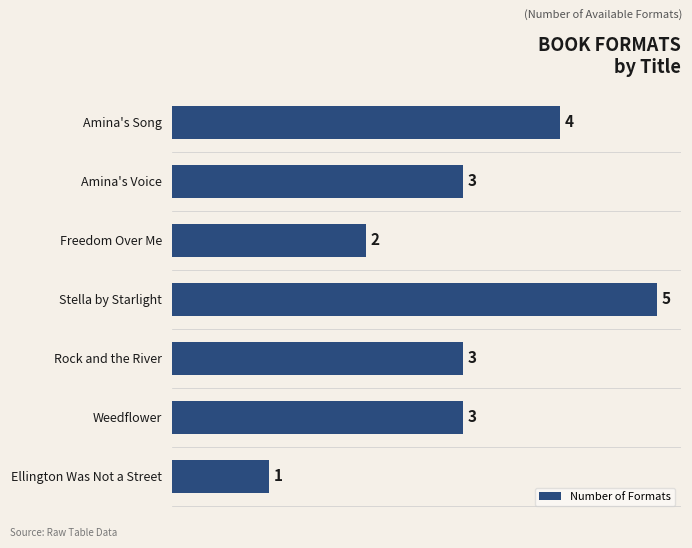

Reading bottom to top, transcribe all the data shown in this chart.

Ellington Was Not a Street=1	Weedflower=3	Rock and the River=3	Stella by Starlight=5	Freedom Over Me=2	Amina's Voice=3	Amina's Song=4